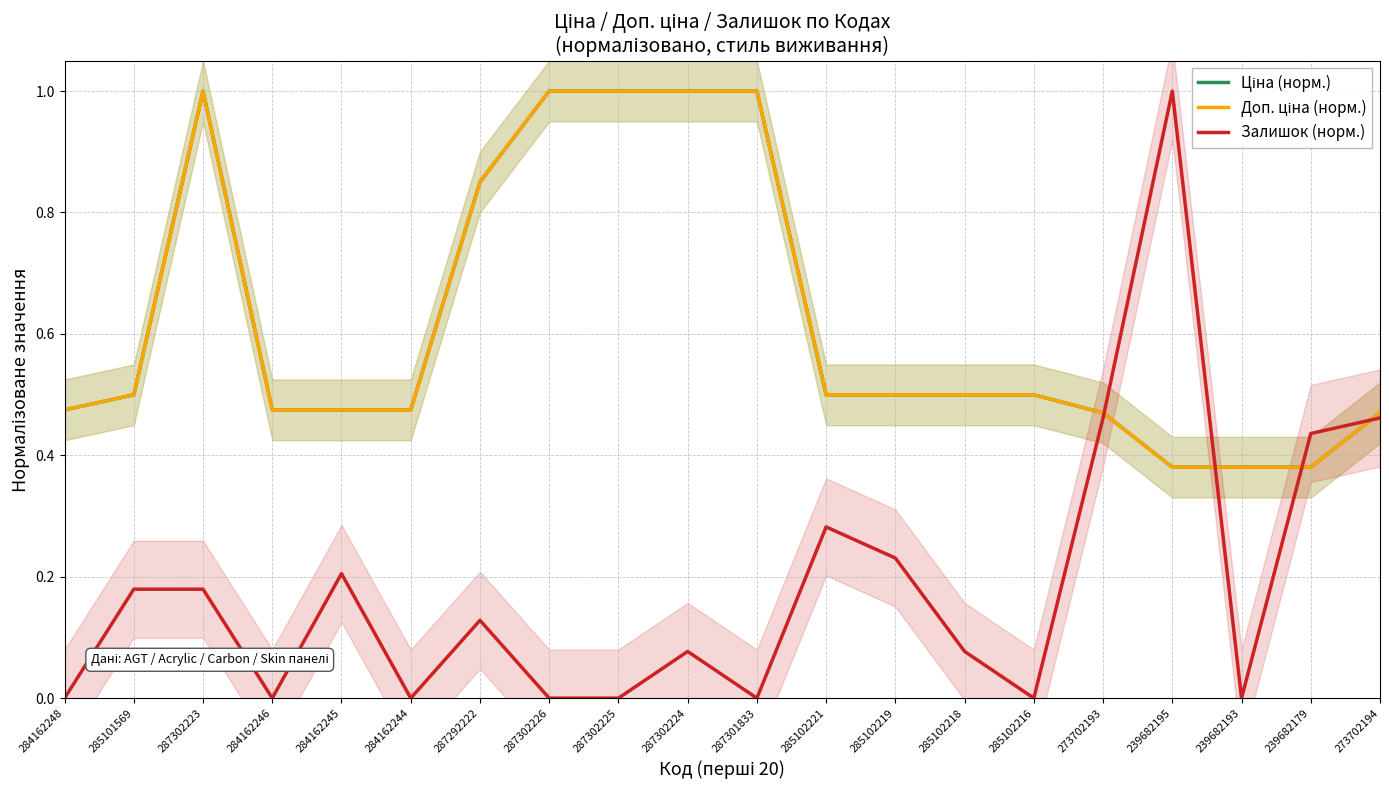

True or false: Доп. ціна (норм.) has a value of 0.7 at 284162244.

False